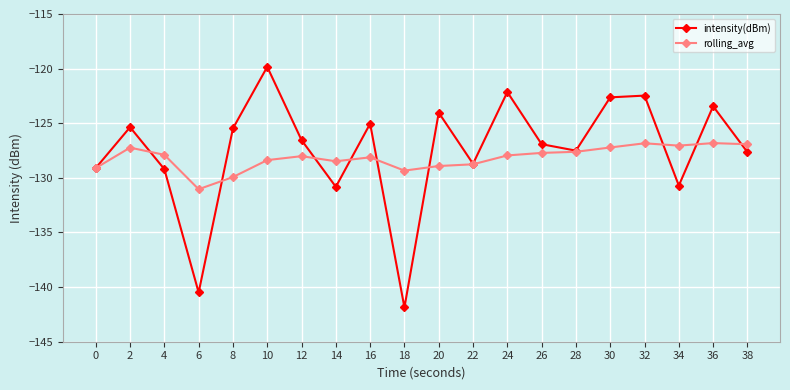

List the series in order of their peak value, lowest first.

rolling_avg, intensity(dBm)